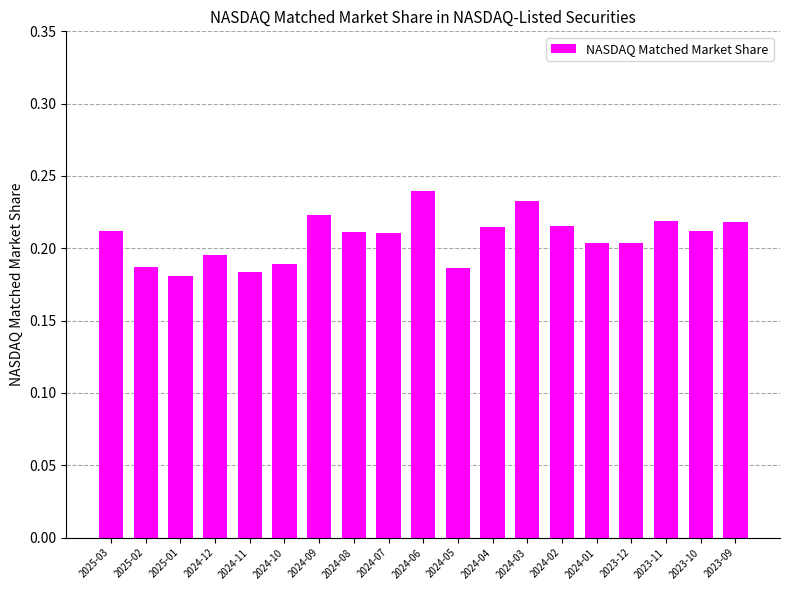

What is the sum of the values at 2023-10 and 2024-08?

0.4